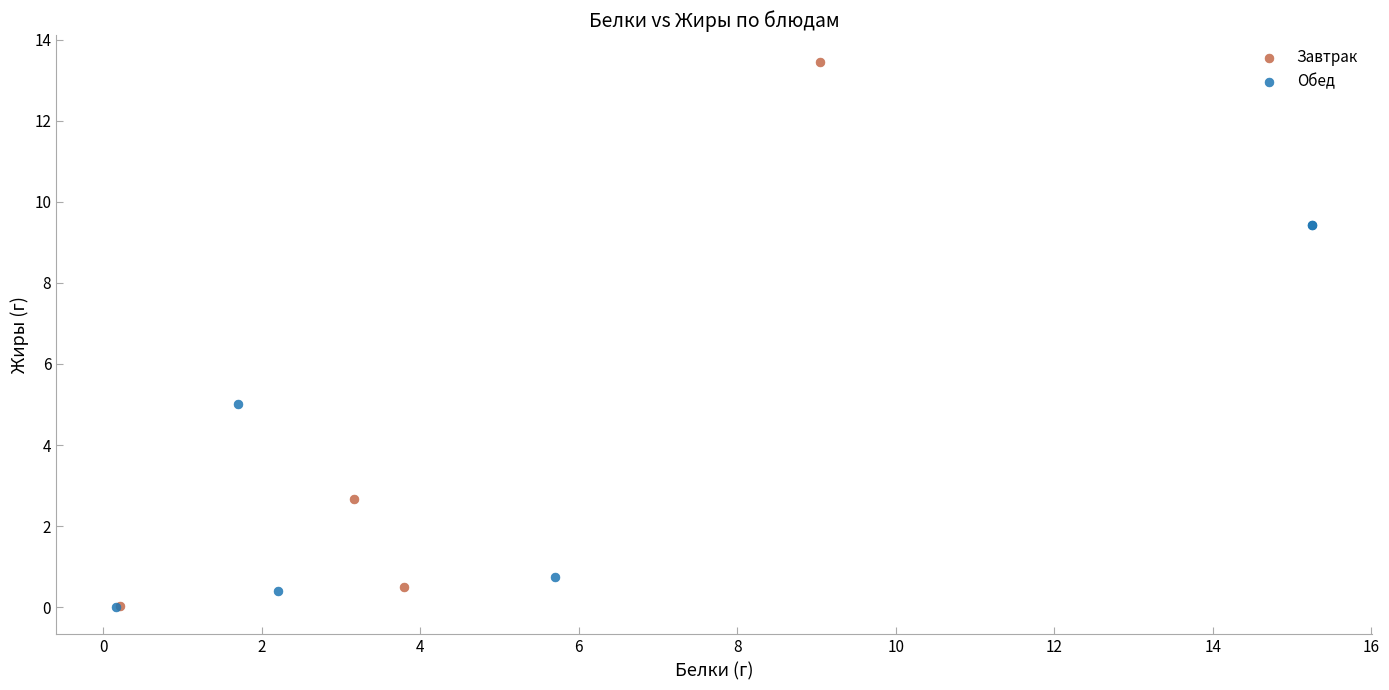

Which series reaches the maximum Y coordinate?

Завтрак